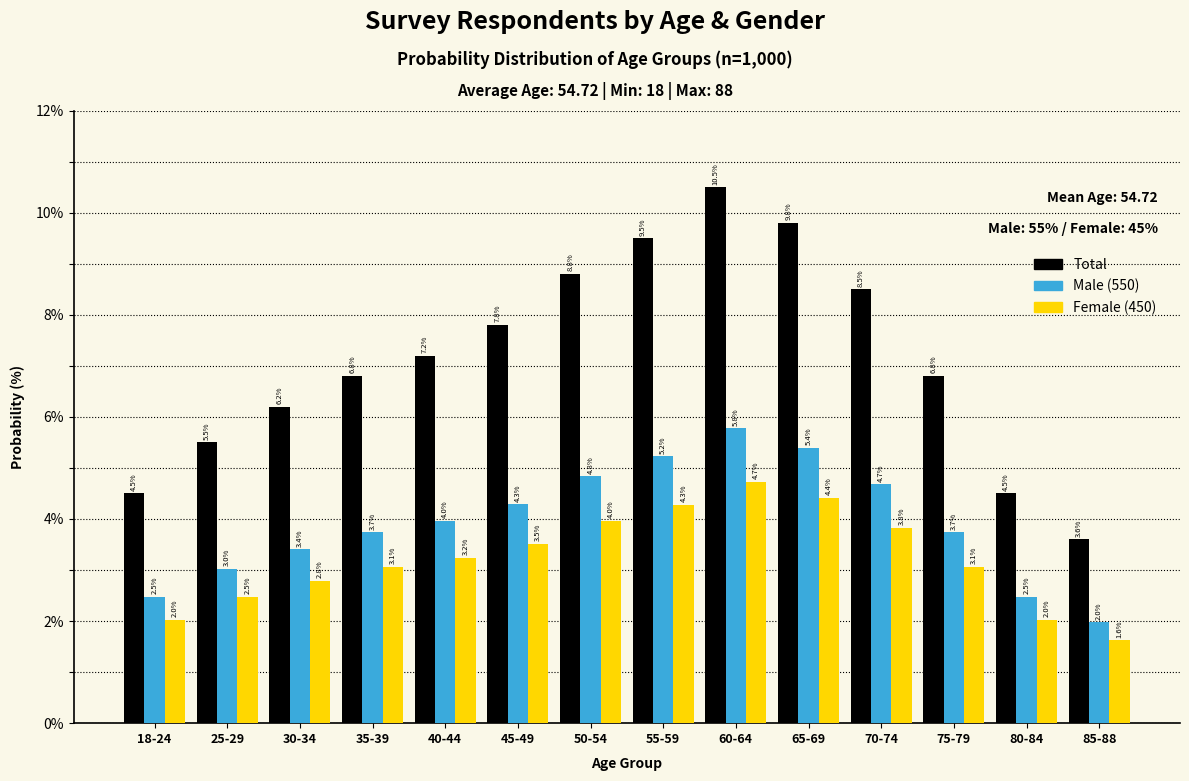

Reading left to right, extract all data points from this chart.

Total: 4.5	5.5	6.2	6.8	7.2	7.8	8.8	9.5	10.5	9.8	8.5	6.8	4.5	3.6
Male (550): 2.5	3.0	3.4	3.7	4.0	4.3	4.8	5.2	5.8	5.4	4.7	3.7	2.5	2.0
Female (450): 2.0	2.5	2.8	3.1	3.2	3.5	4.0	4.3	4.7	4.4	3.8	3.1	2.0	1.6